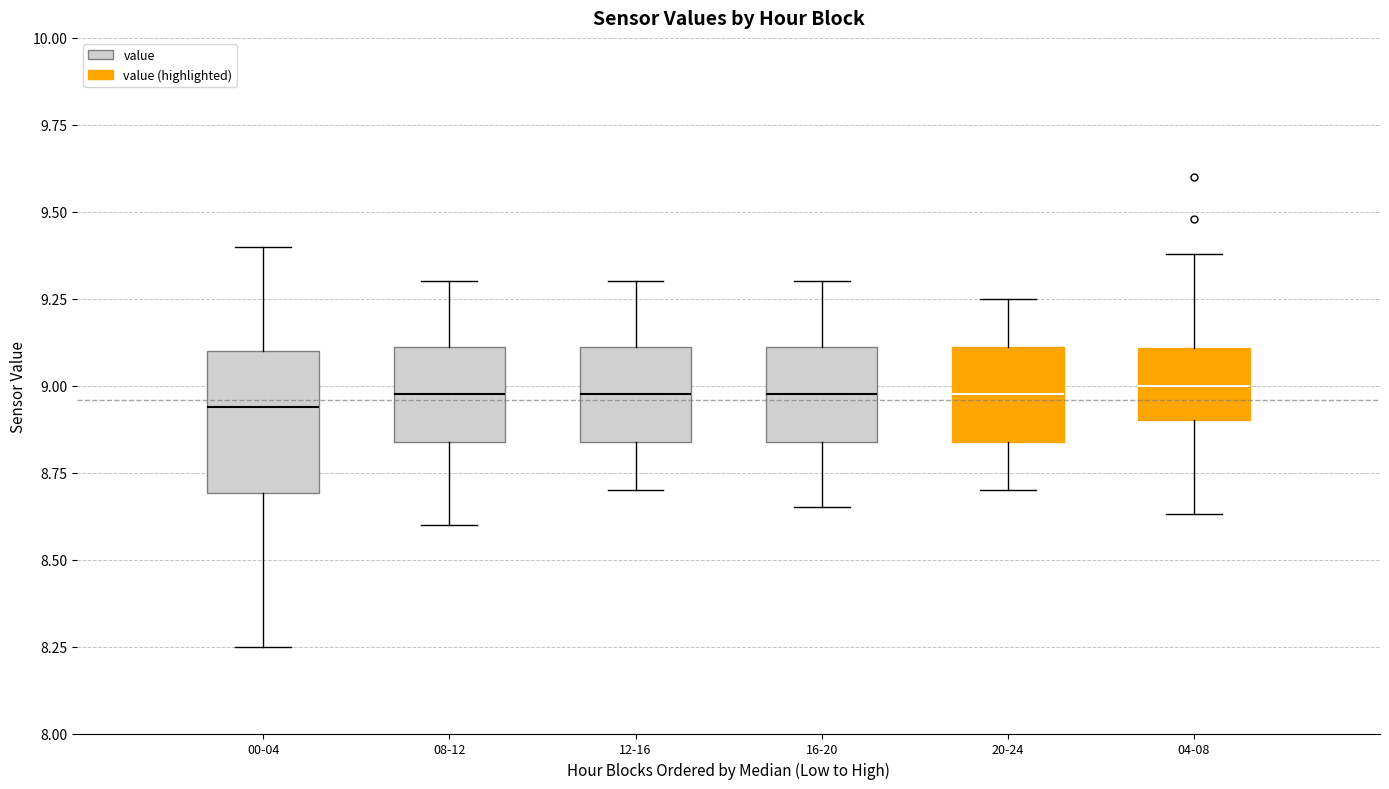

Reading left to right, read every box against the y-axis: the position of its median line, the range the box covers, and the ends of its whiskers. The values are not printed on the chart, so give them approximately, as read against the axis.

00-04: median 8.95, box 8.70 to 9.10, whiskers 8.25 to 9.40
08-12: median 9.00, box 8.85 to 9.10, whiskers 8.60 to 9.30
12-16: median 9.00, box 8.85 to 9.10, whiskers 8.70 to 9.30
16-20: median 9.00, box 8.85 to 9.10, whiskers 8.65 to 9.30
20-24: median 9.00, box 8.85 to 9.10, whiskers 8.70 to 9.25
04-08: median 9.00, box 8.90 to 9.10, whiskers 8.65 to 9.40